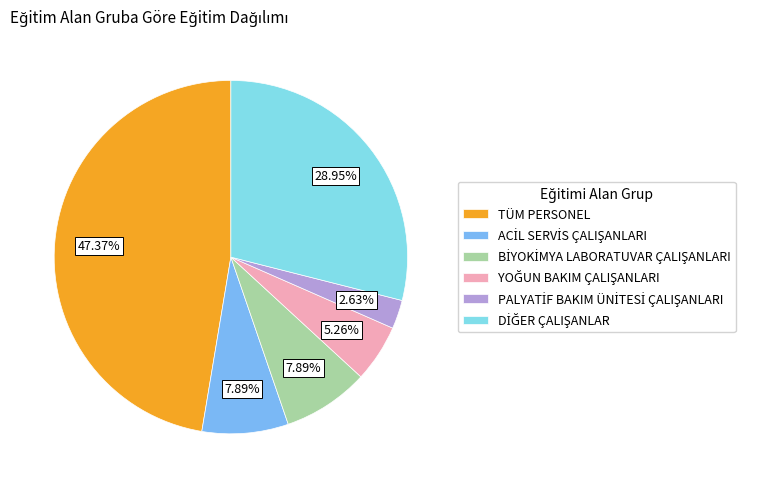

Does any single category account for the majority?

No